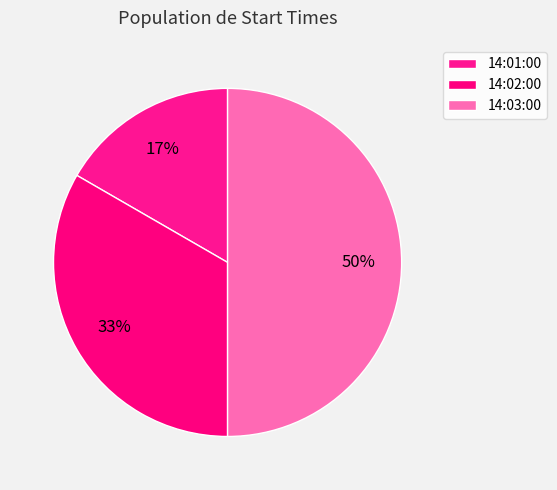

What is the ratio of the value at 14:03:00 to the value at 14:01:00?

3.0